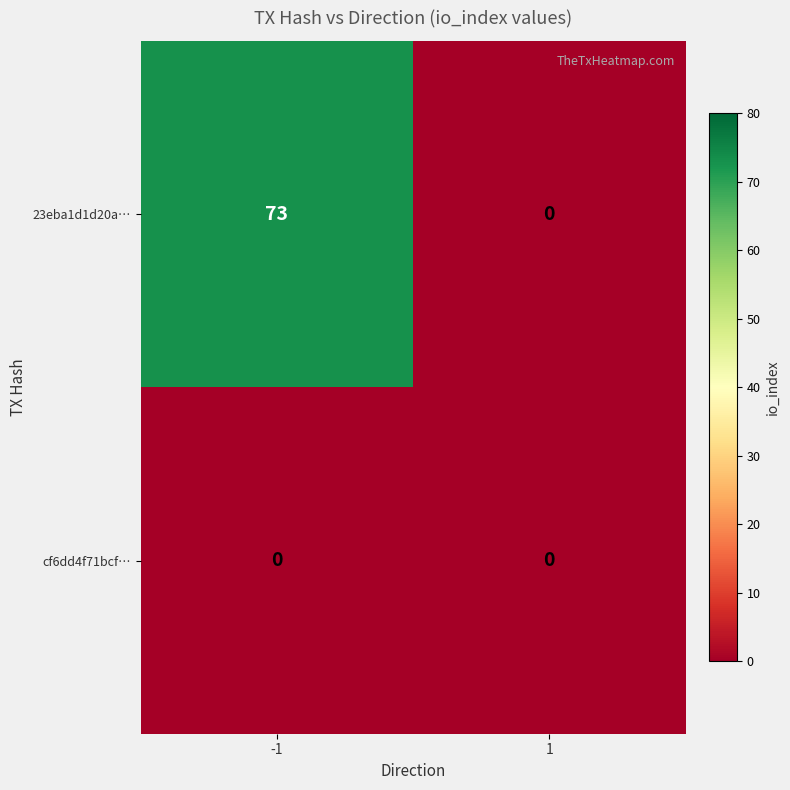

What is the spread (max minus min) of values at -1?

73